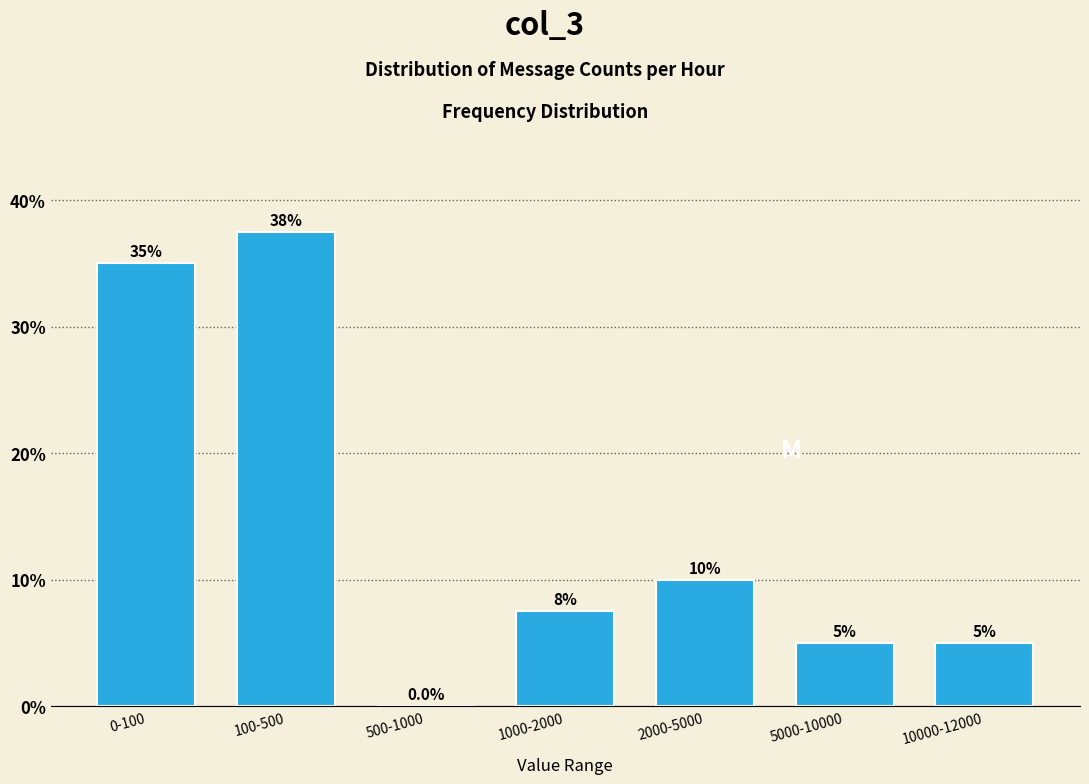

Reading left to right, list all the values displayed in this chart.

0-100=35.0	100-500=37.5	500-1000=0.0	1000-2000=7.5	2000-5000=10.0	5000-10000=5.0	10000-12000=5.0